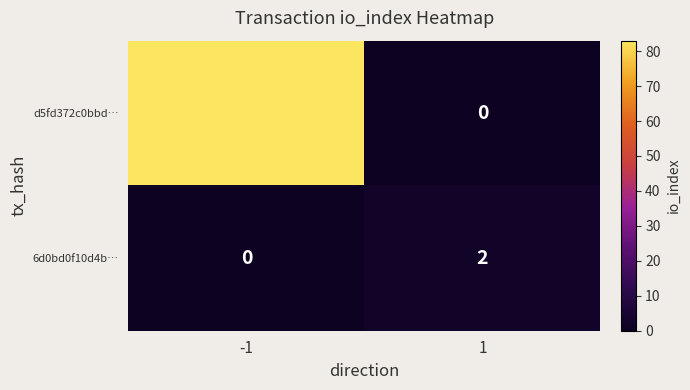

The value of 6d0bd0f10d4b… at -1 is -1. True or false?

False